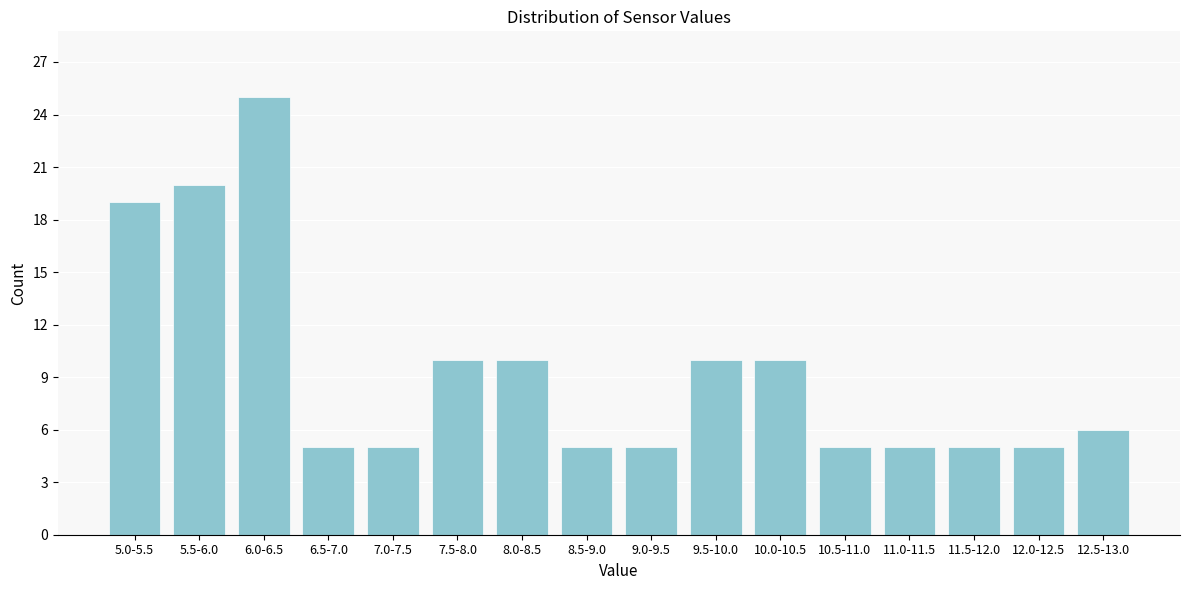

Reading right to left, what are all the values shown in this chart?

12.5-13.0=6	12.0-12.5=5	11.5-12.0=5	11.0-11.5=5	10.5-11.0=5	10.0-10.5=10	9.5-10.0=10	9.0-9.5=5	8.5-9.0=5	8.0-8.5=10	7.5-8.0=10	7.0-7.5=5	6.5-7.0=5	6.0-6.5=25	5.5-6.0=20	5.0-5.5=19